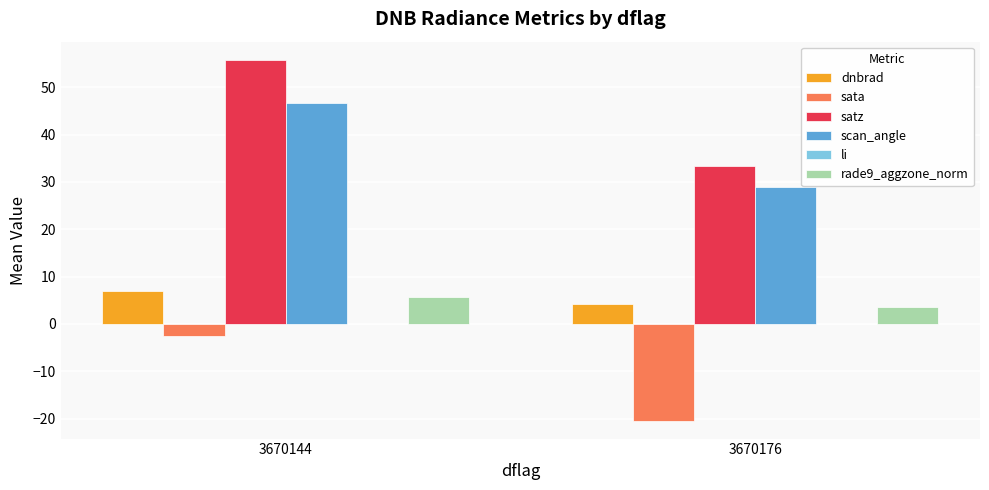

Which series has the largest total across all categories?

satz